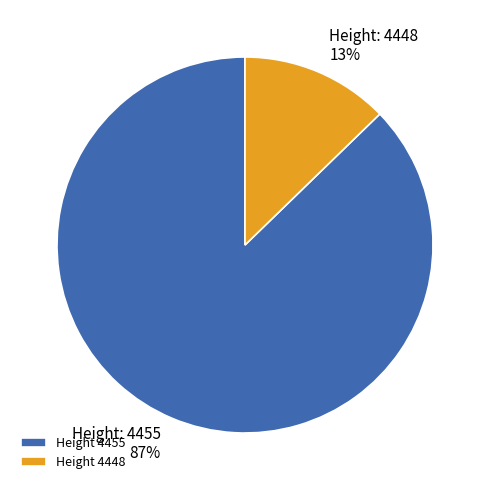

Is it true that Height 4455 is 94% of the pie?

False